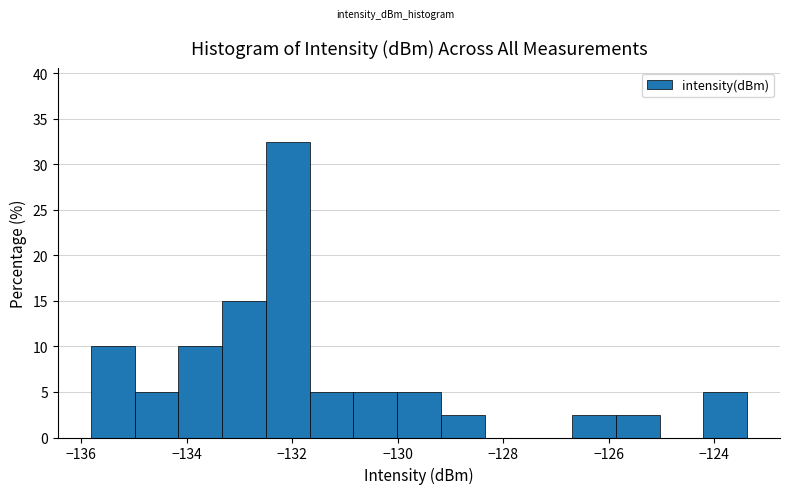

Reading left to right, transcribe this chart: for each bar, give the range it covers on the x-axis and its height. Neither the bar edges nor the heights are printed on the chart, so give them approximately, as read against the axes.

-135.8 to -135.0: 10.0
-135.0 to -134.2: 5.0
-134.2 to -133.4: 10.0
-133.4 to -132.4: 15.0
-132.4 to -131.6: 32.5
-131.6 to -130.8: 5.0
-130.8 to -130.0: 5.0
-130.0 to -129.2: 5.0
-129.2 to -128.4: 2.5
-128.4 to -127.6: 0
-127.6 to -126.6: 0
-126.6 to -125.8: 2.5
-125.8 to -125.0: 2.5
-125.0 to -124.2: 0
-124.2 to -123.4: 5.0